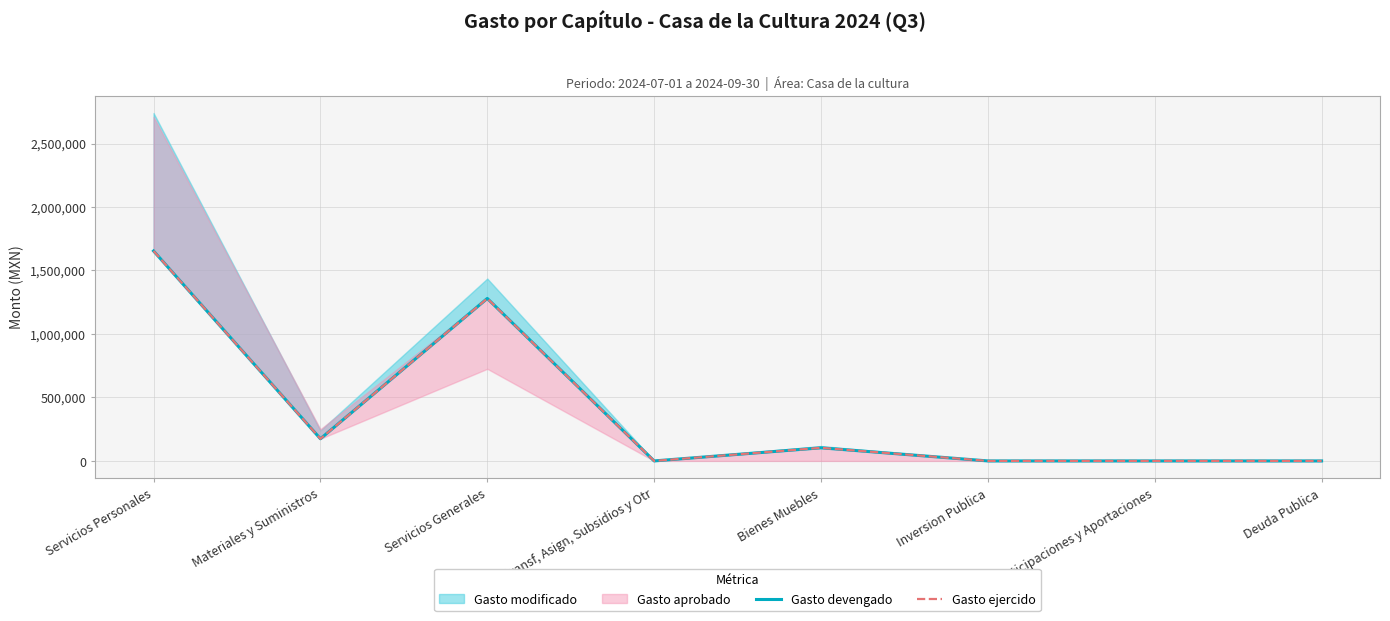

How many lines are shown in the chart?

2